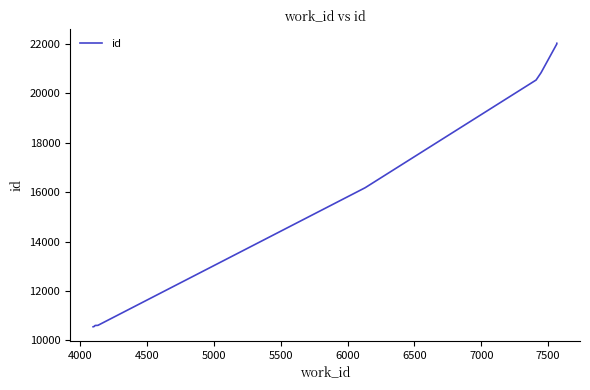

How many lines are shown in the chart?

1